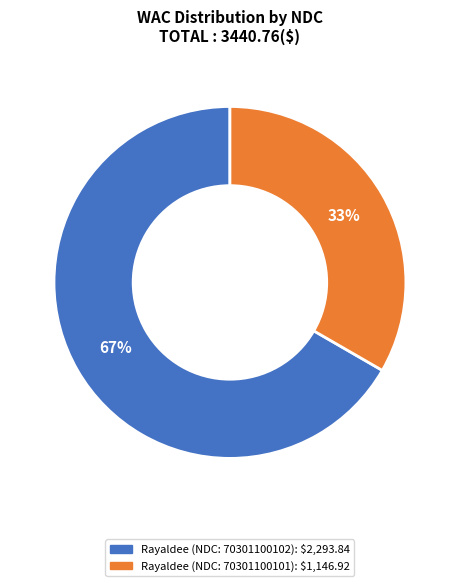

Is there a majority slice in this chart?

Yes